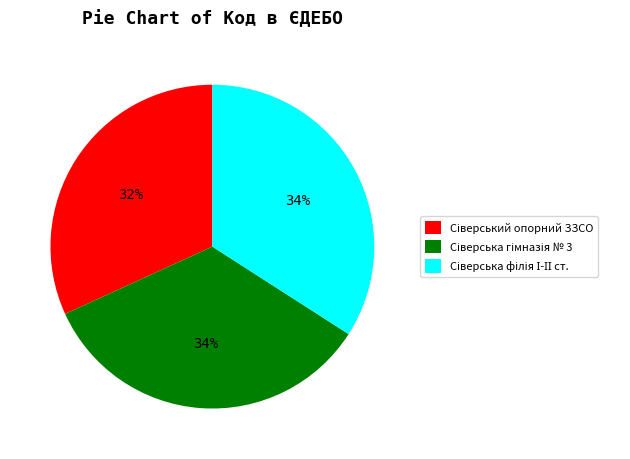

To the nearest percent, what is the average slice percentage?

33%